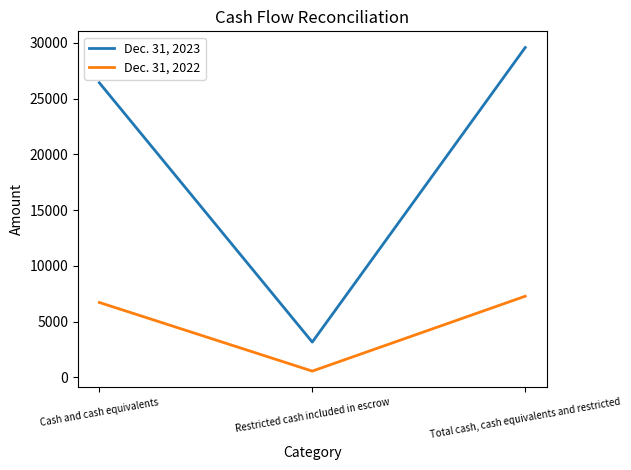

Is this an area chart (filled region under the line)?

No